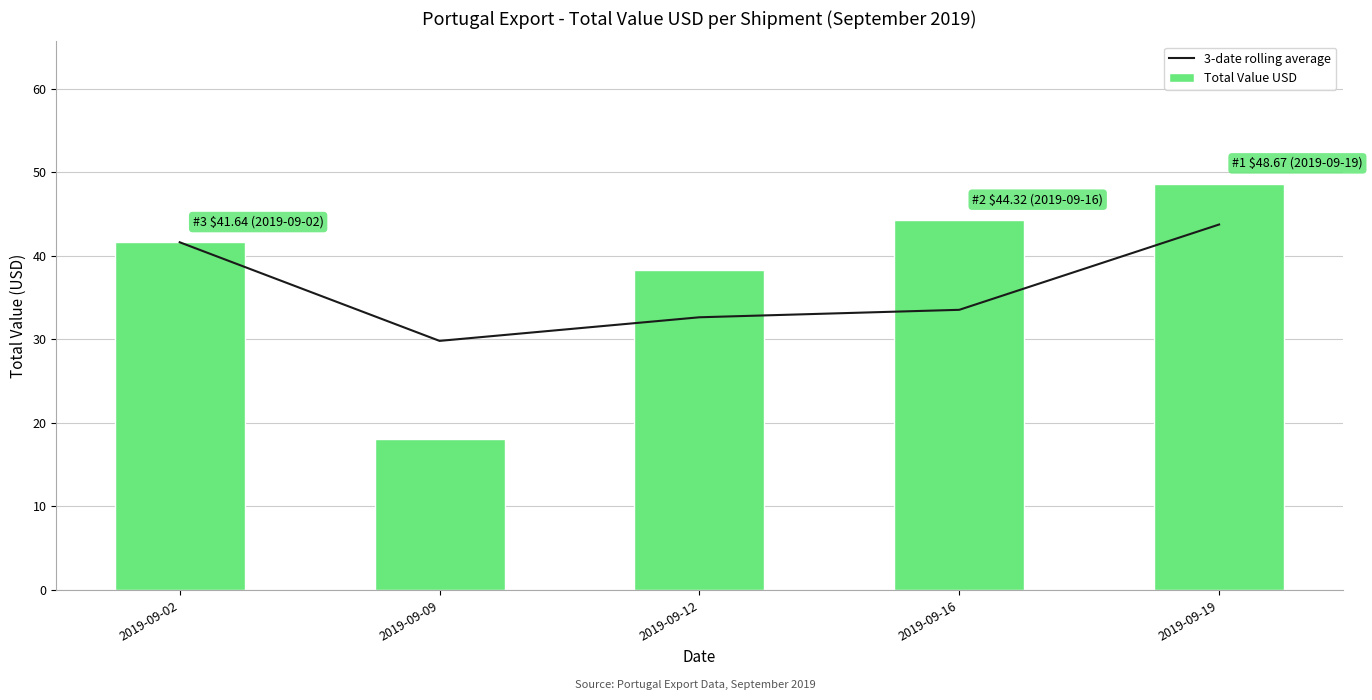

What is the difference between the highest and lowest values at 2019-09-16?

10.8